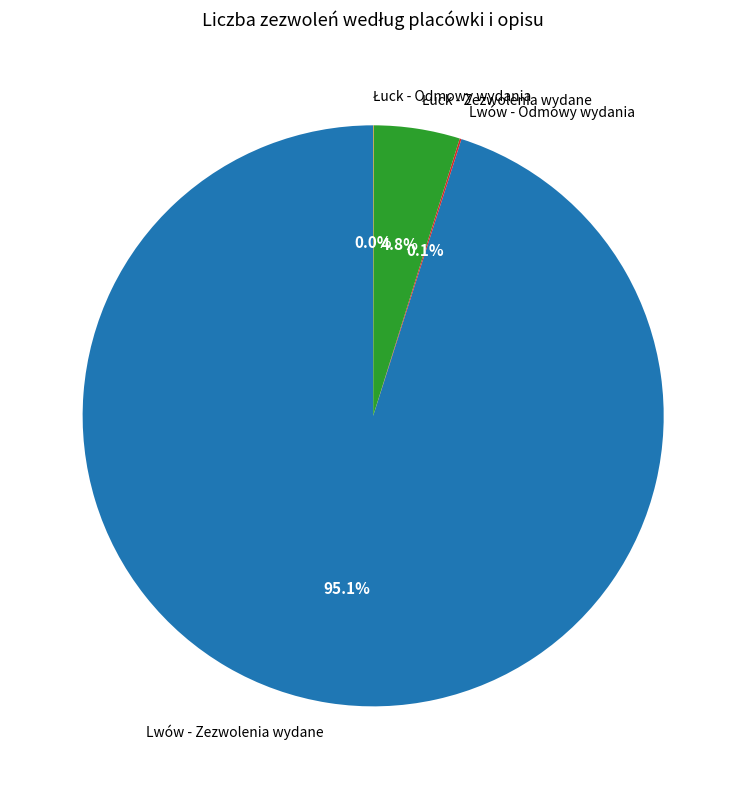

Which category has the biggest portion of the pie?

Lwów - Zezwolenia wydane